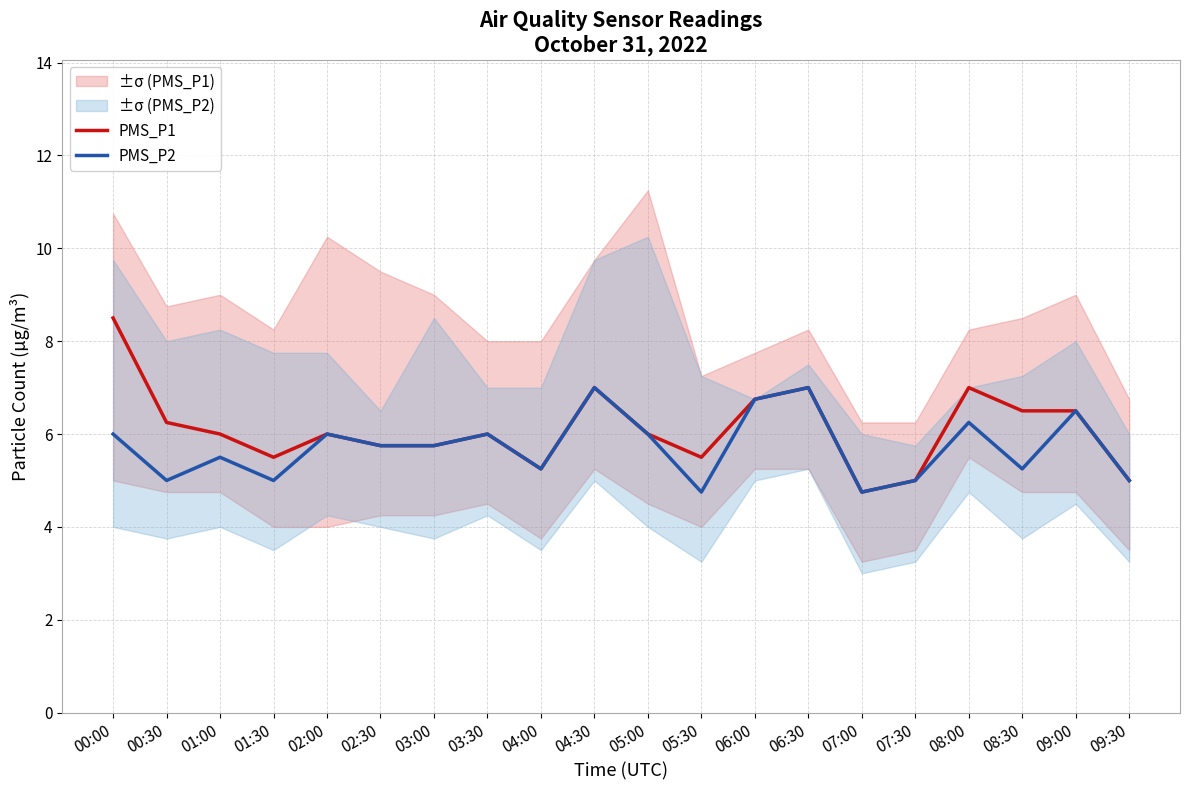

Read the PMS_P2 value at 02:30.

5.8